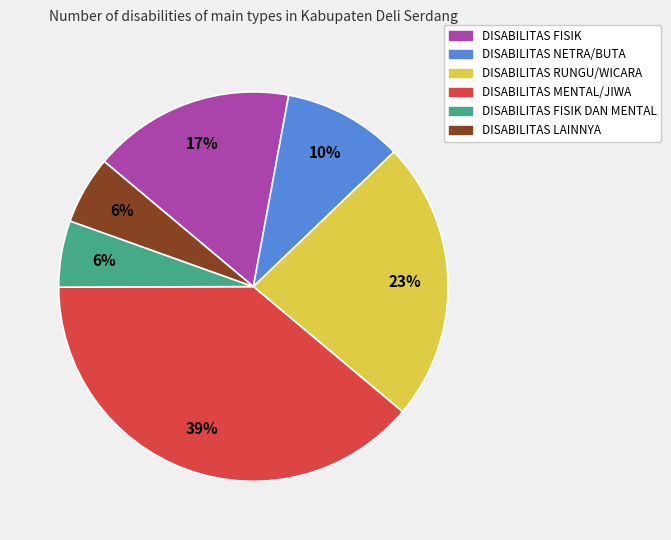

Is there any slice that represents more than half of the pie?

No